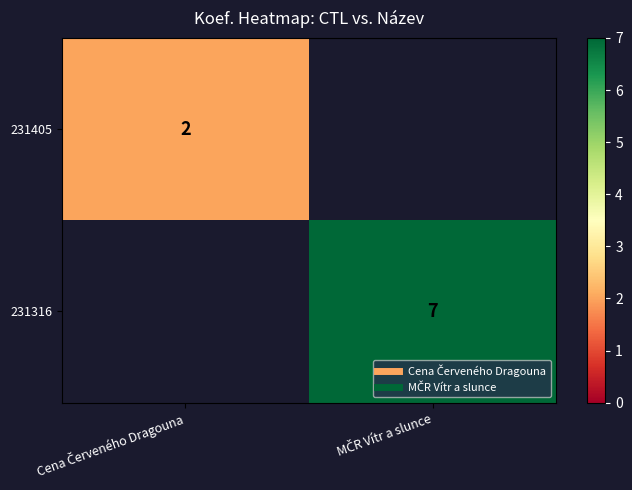

Is the value of 231316 at MČR Vítr a slunce greater than the value of 231405 at Cena Červeného Dragouna?

Yes